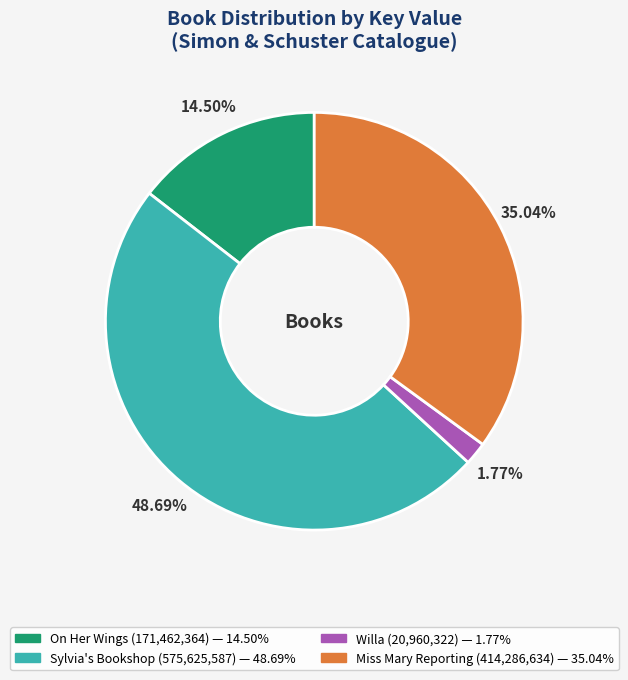

Approximately how many times larger is the value at Willa compared to Miss Mary Reporting?

0.1